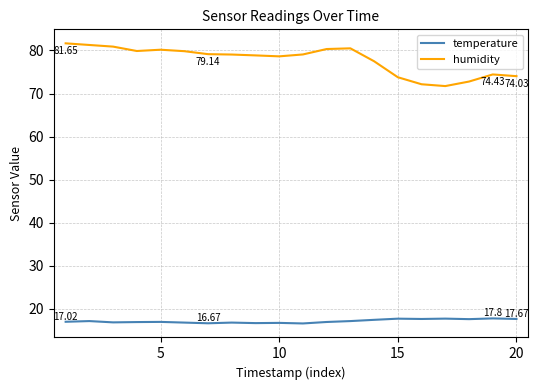

Which series has the largest total across all categories?

humidity